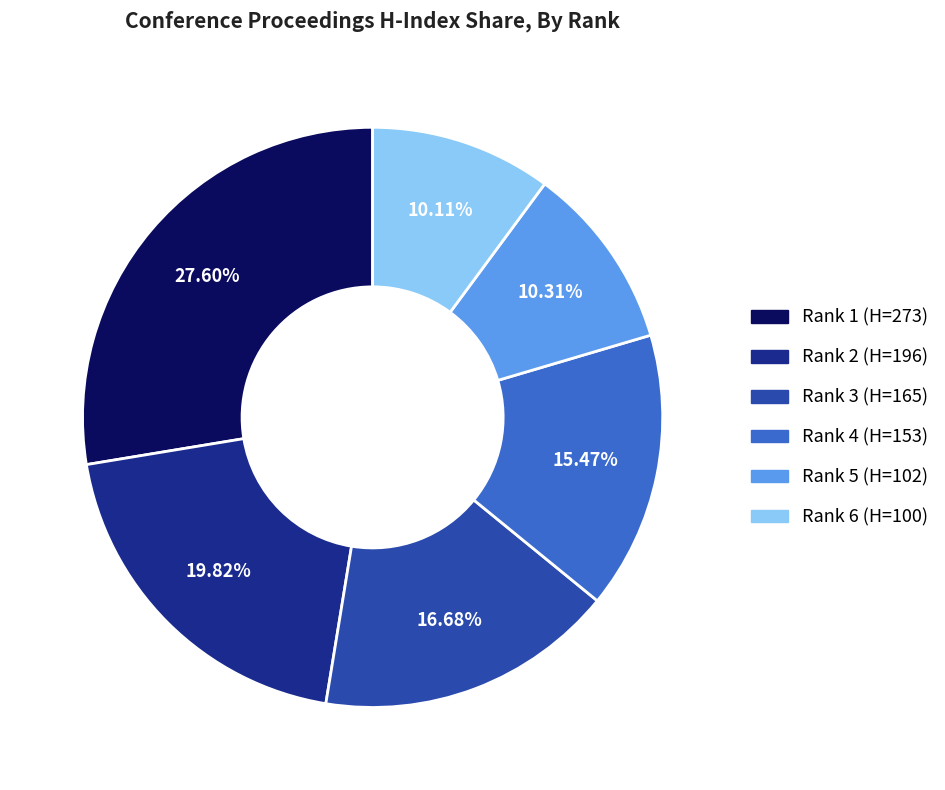

To the nearest percent, what portion does Rank 6 (H=100) represent?

10%